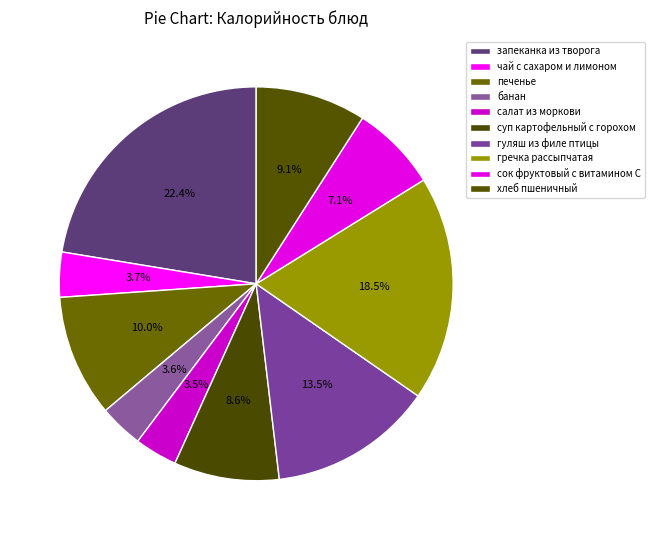

How many slices are in this pie chart?

10